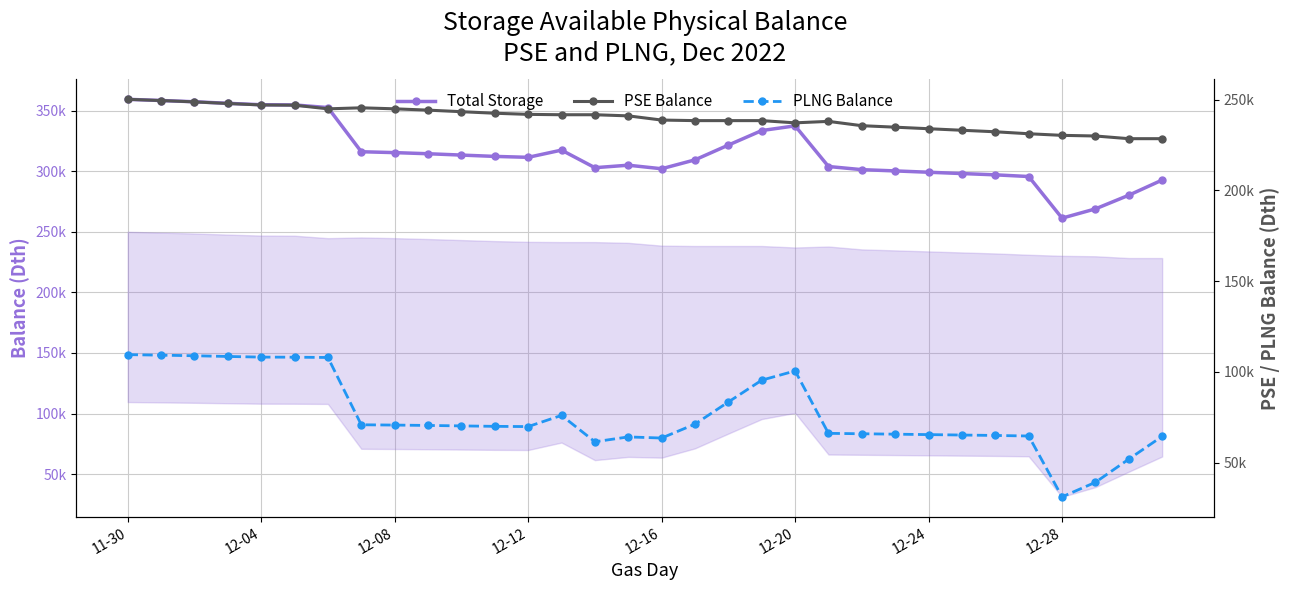

True or false: Total Storage has more than 1 interior local peaks.

True